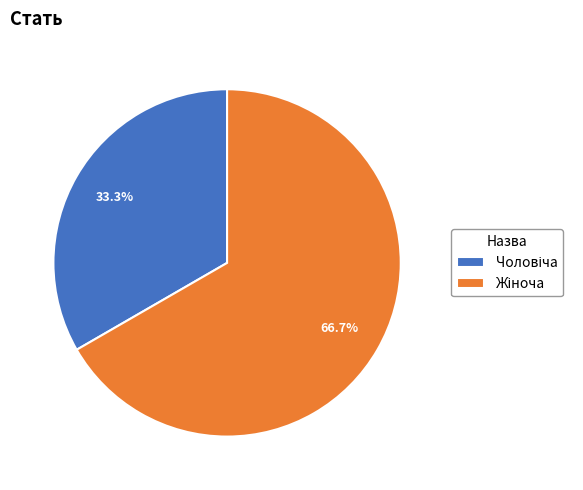

Does any single category account for the majority?

Yes